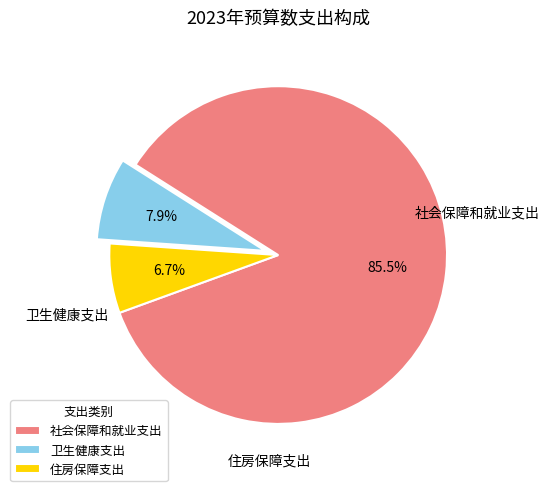

How many slices are in this pie chart?

3